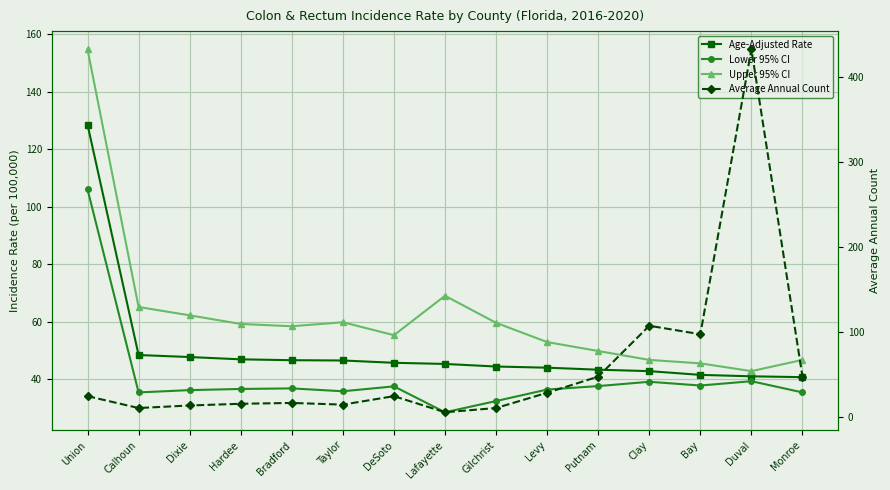

Which series has the largest range (max minus min)?

Average Annual Count